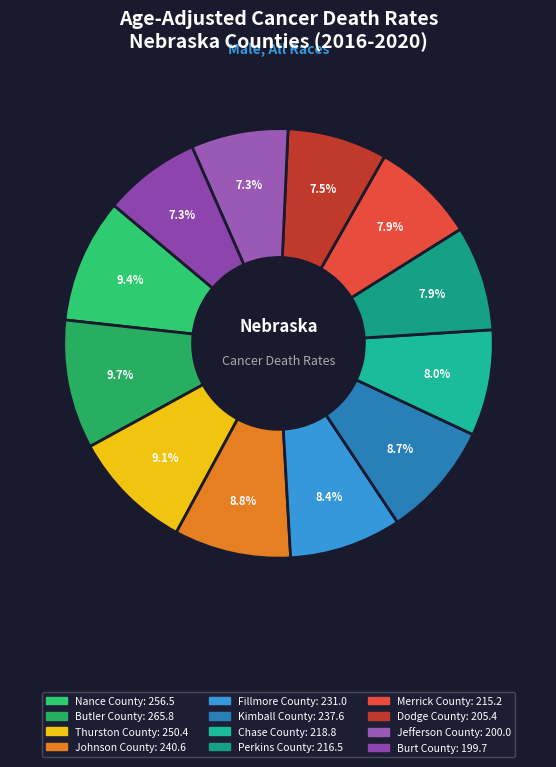

To the nearest percent, what is the average slice percentage?

8%